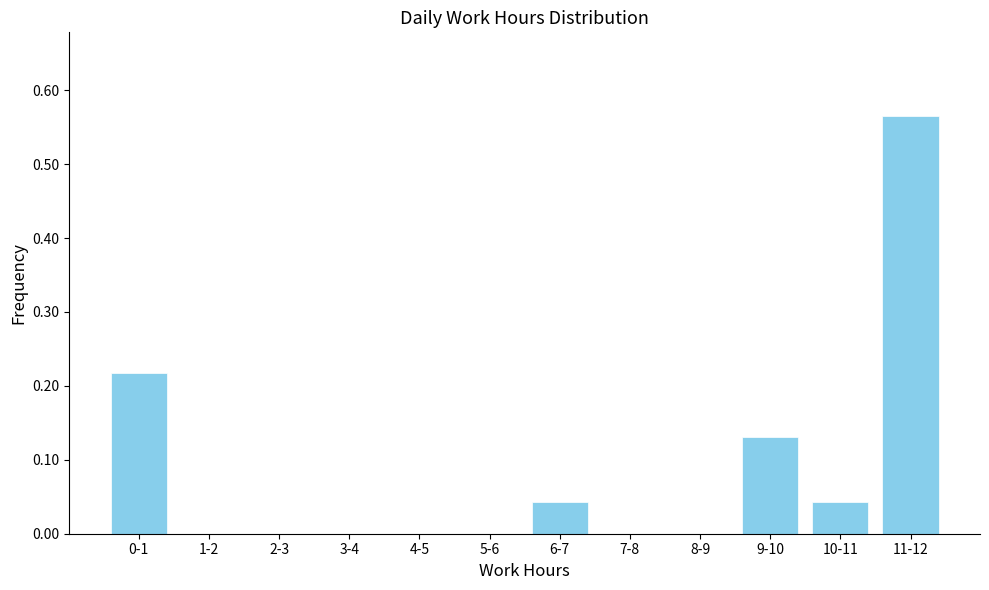

What is the sum of all values?

1.0